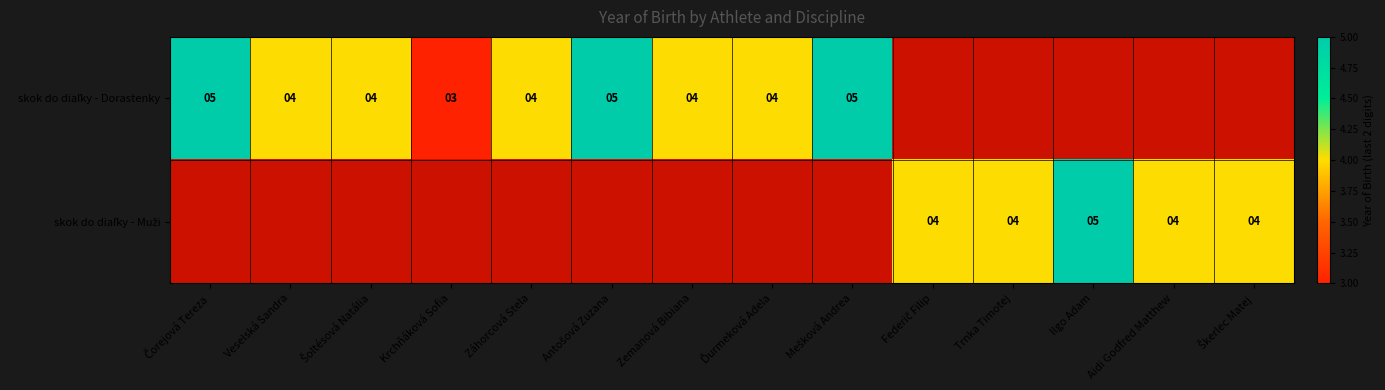

Which category has the lowest value in the skok do diaľky - Dorastenky series?

Krchňáková Sofia